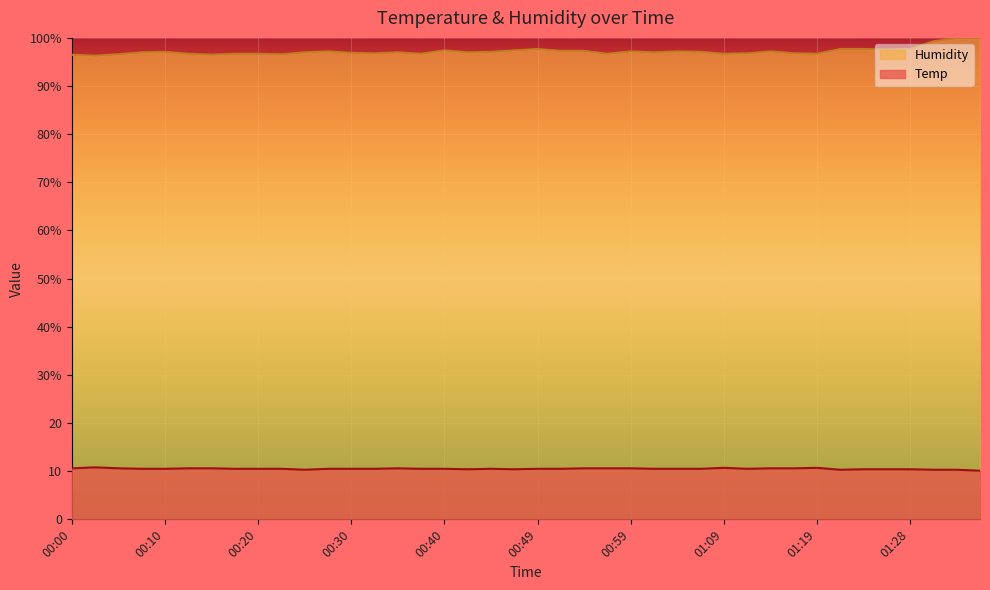

What position from the right is 00:08?

37